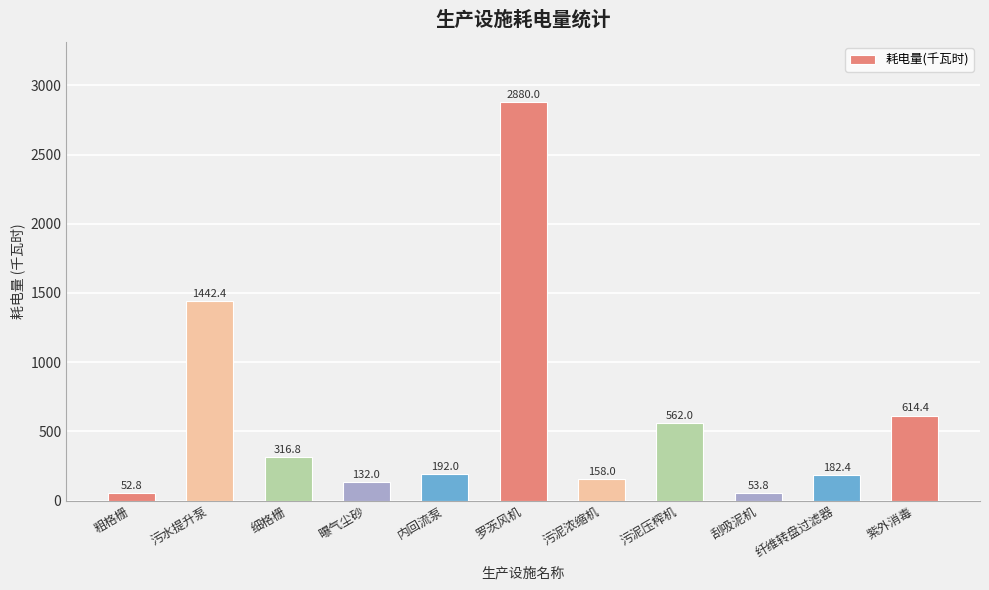

What is the average value?

598.8